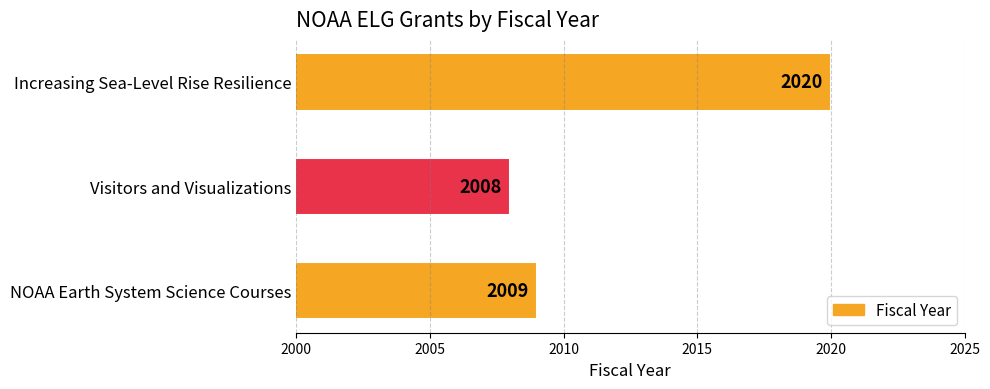

What is the ratio of the value at Increasing Sea-Level Rise Resilience to the value at Visitors and Visualizations?

1.0